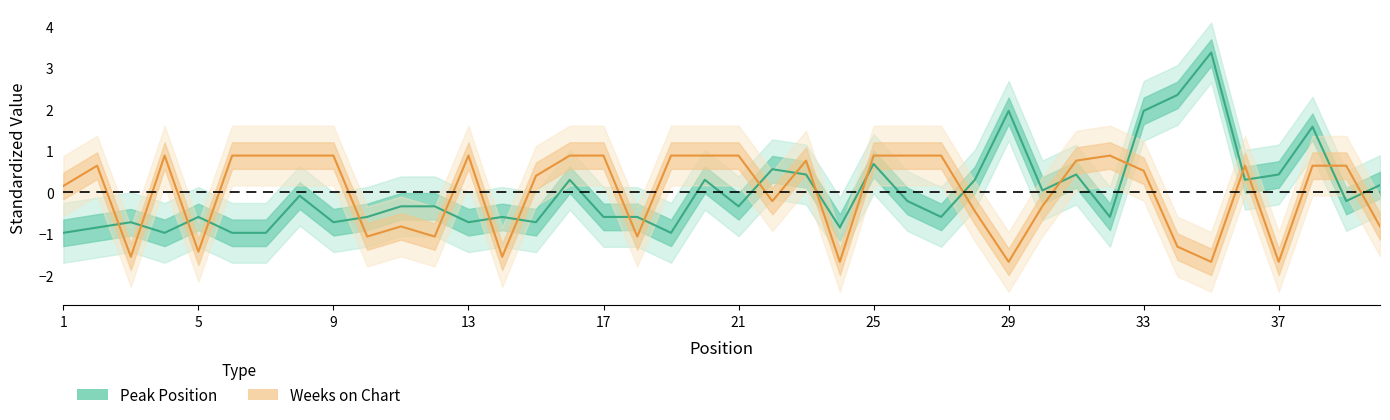

What is the highest value of the Peak Position series?

3.4